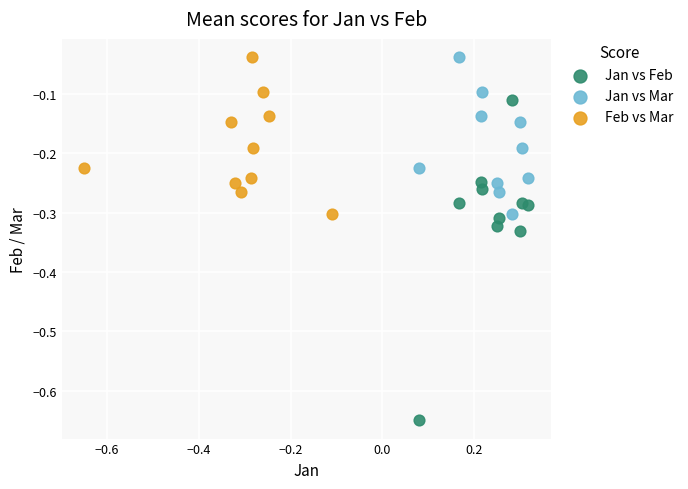

Which series has the largest Y range (max minus min)?

Jan vs Feb